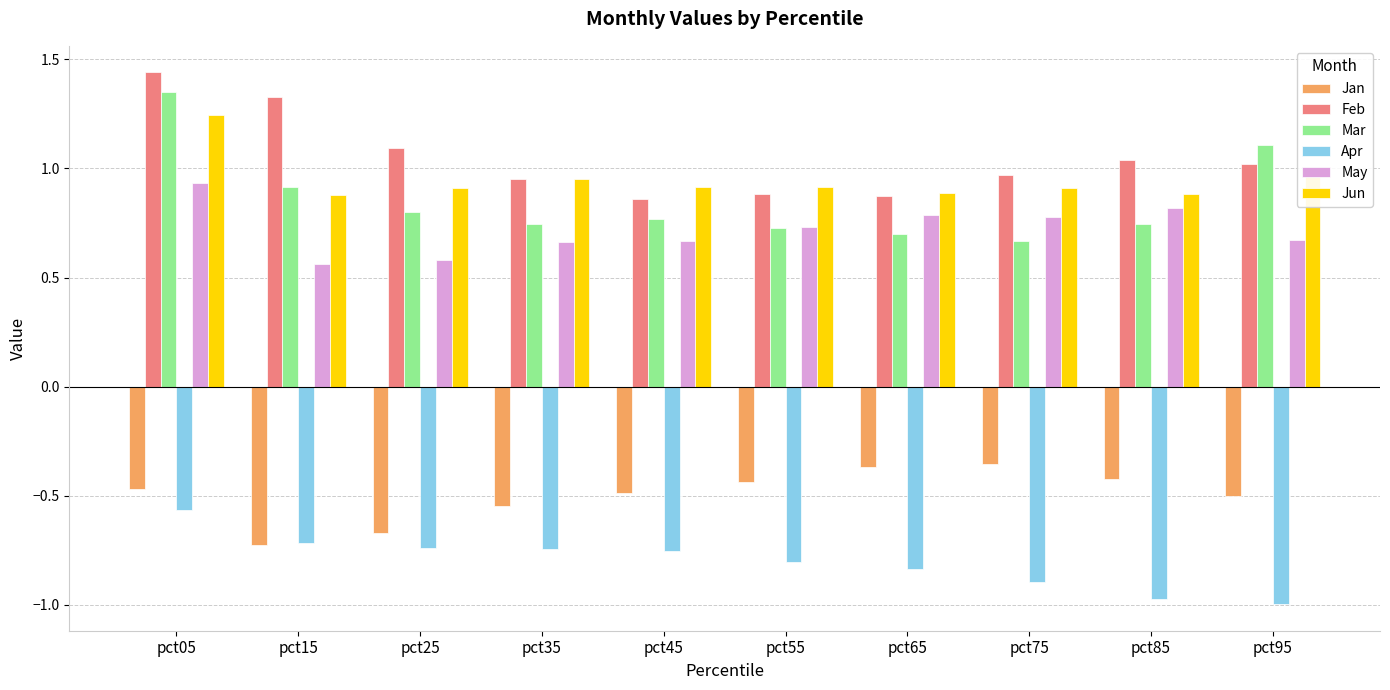

At which category does the chart reach its peak across all series?

pct05